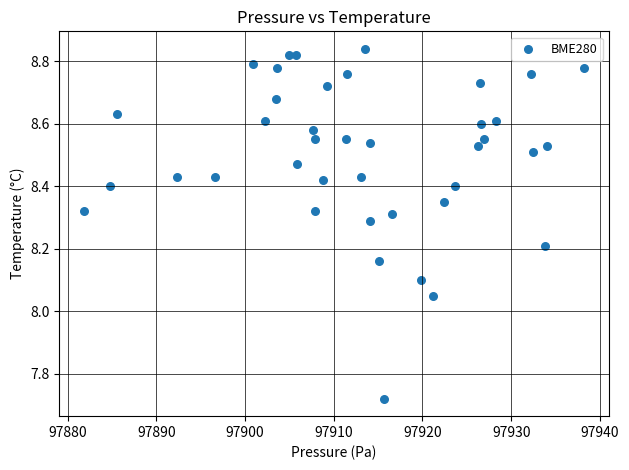

What is the range of X values (max minus min)?

56.3